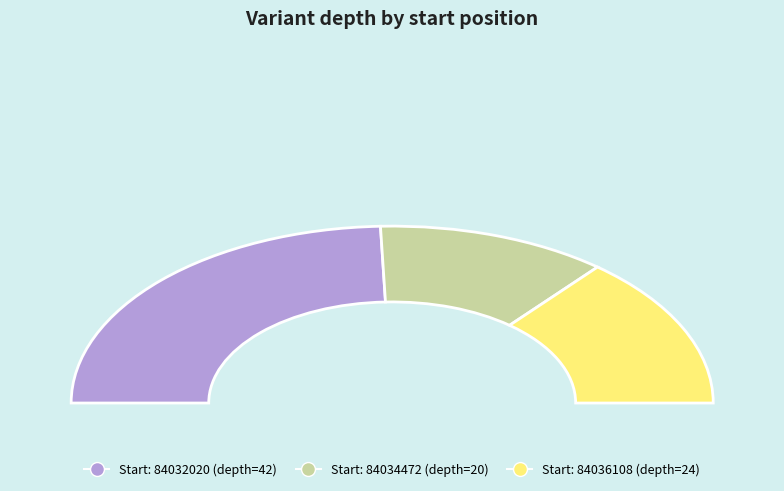

To the nearest percent, what is the difference between the 84032020 and 84036108 slice percentages?

21%